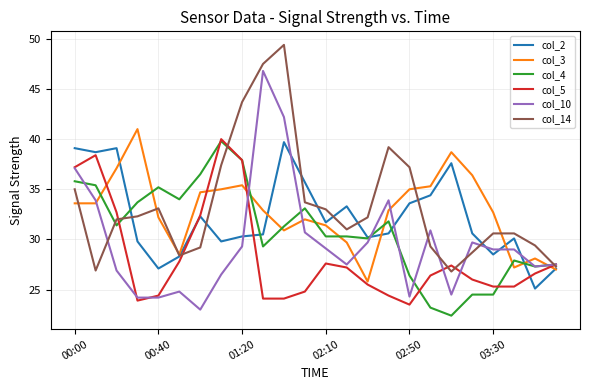

What is the lowest value of the col_3 series?

25.8